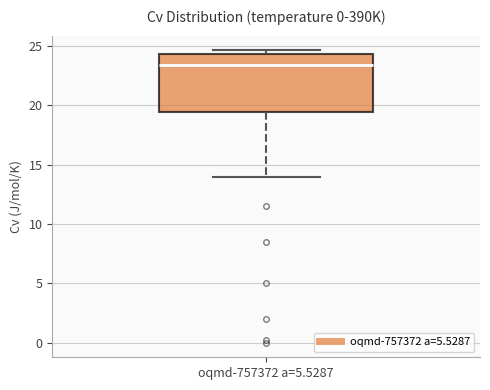

Transcribe this box plot: give where the median line is, the range the box spans, and where the two whiskers end, as read against the y-axis. The values are not printed on the chart, so give them approximately, as read against the axis.

median 23.5, box 19.5 to 24.5, whiskers 14.0 to 24.5 (just above the box's upper edge)